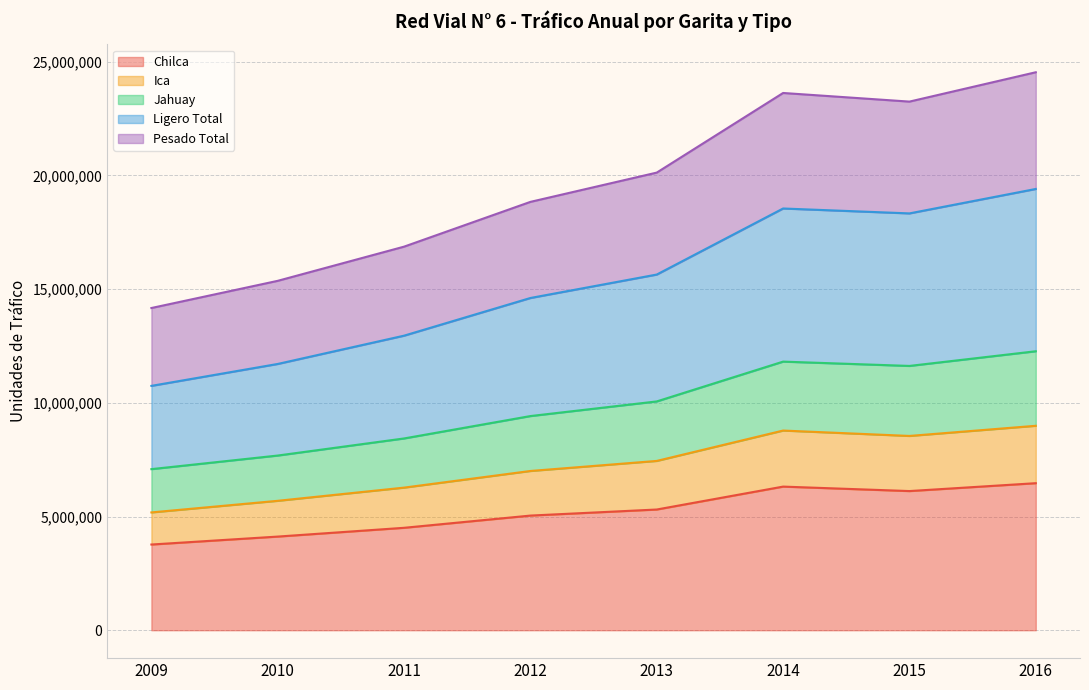

True or false: Chilca and Pesado Total cross at least once.

False